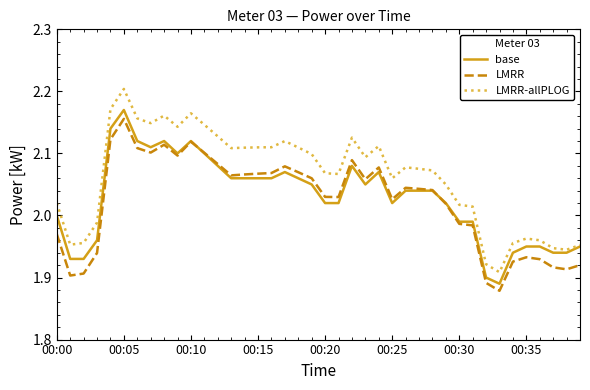

True or false: LMRR and LMRR-allPLOG intersect in this chart.

False